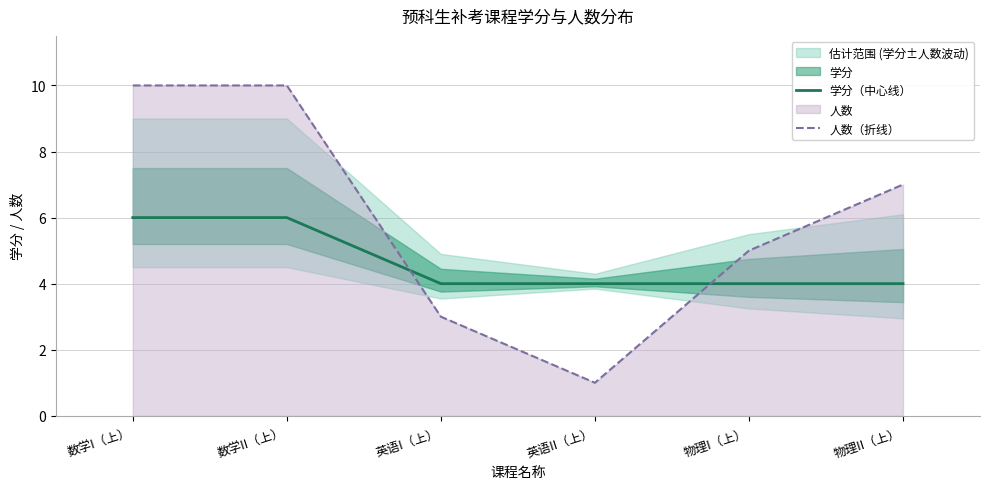

Count the number of data series in this chart.

2